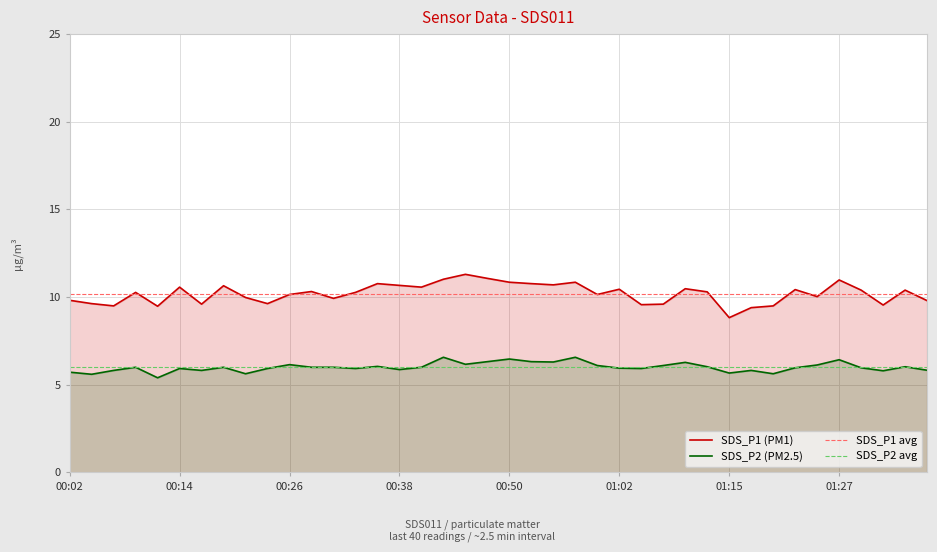

Is it true that SDS_P2 avg equals 10.4 at 39?

False